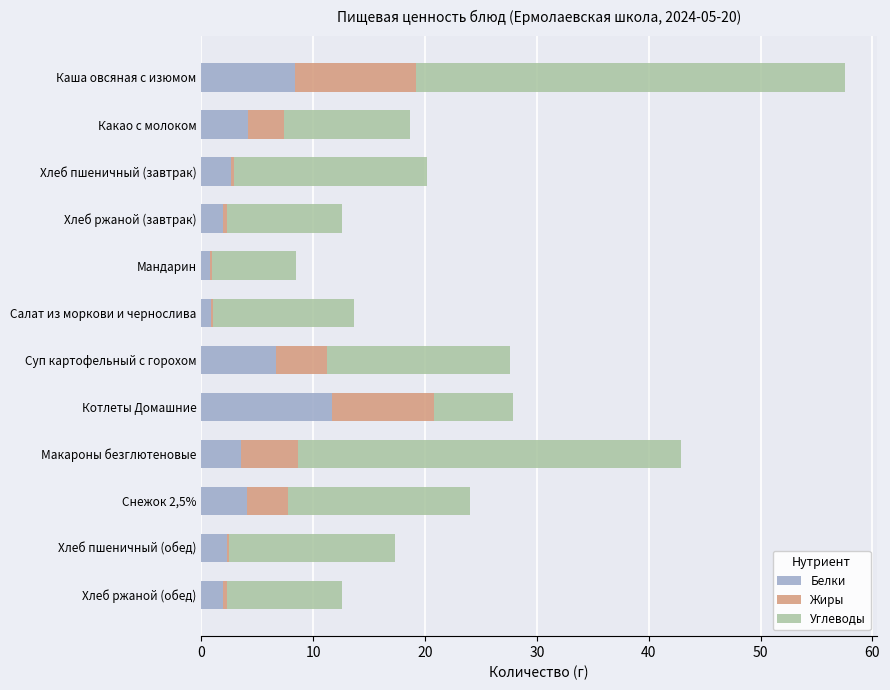

What is the sum of the Белки values at Макароны безглютеновые and Суп картофельный с горохом?

10.2